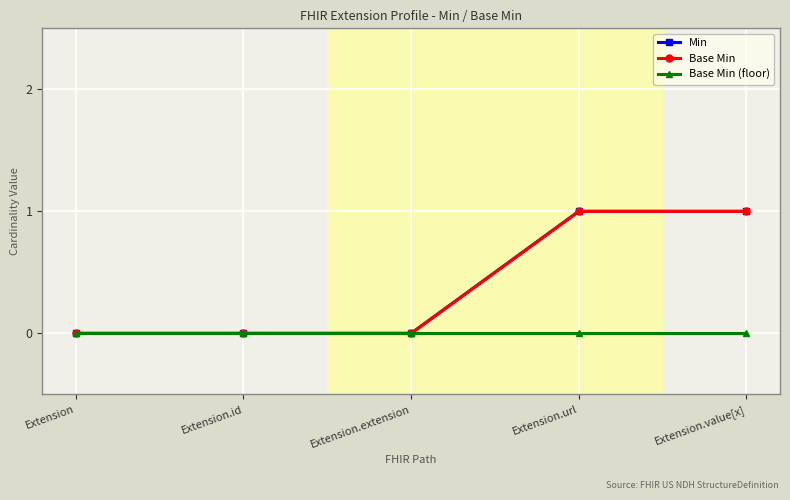

Is this an area chart (filled region under the line)?

No